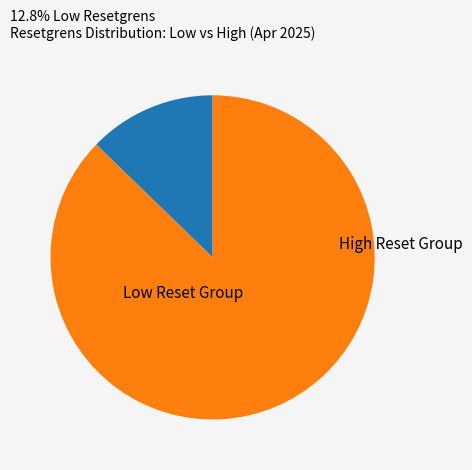

Is there any slice that represents more than half of the pie?

Yes